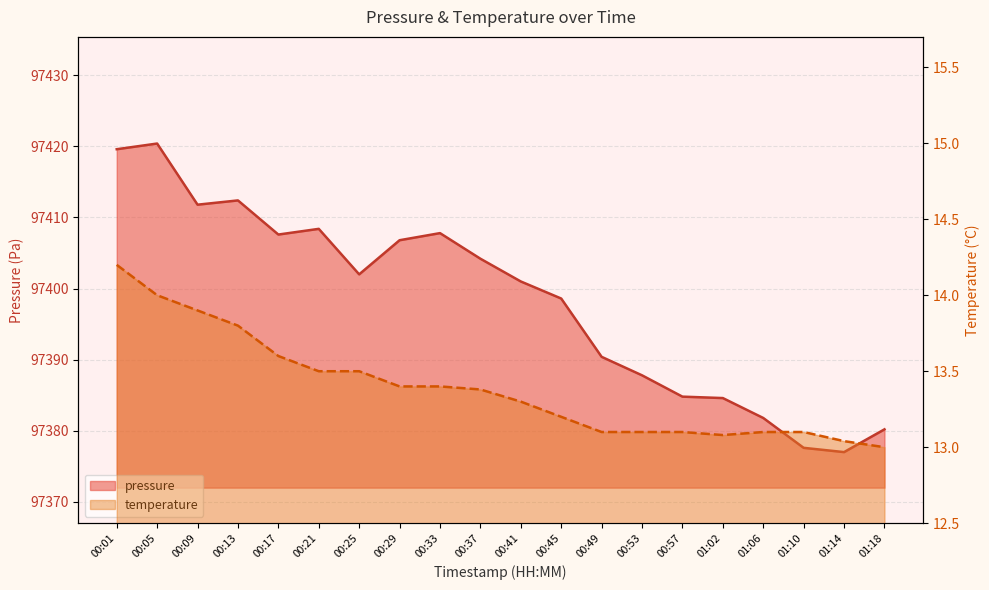

Where does the pressure series first go above 97402?

00:01